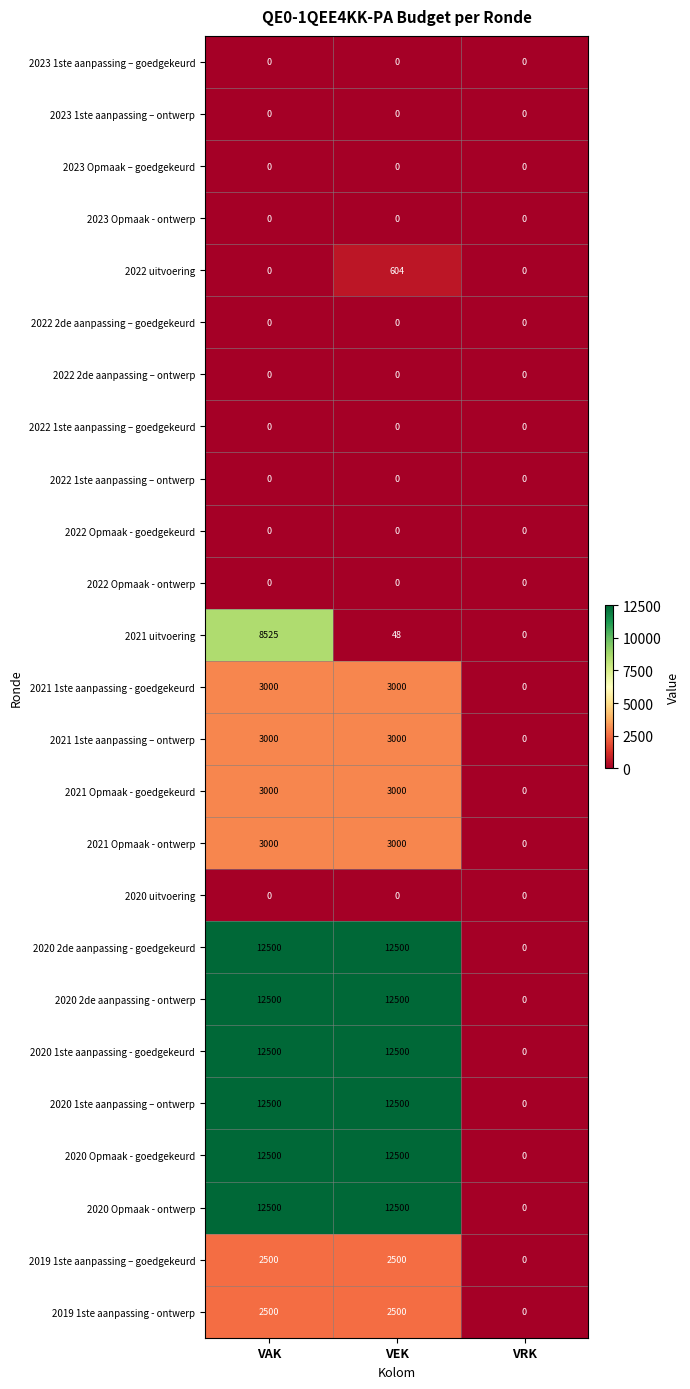

What is the difference between the maximum and minimum values in the 2019 1ste aanpassing - ontwerp series?

2500